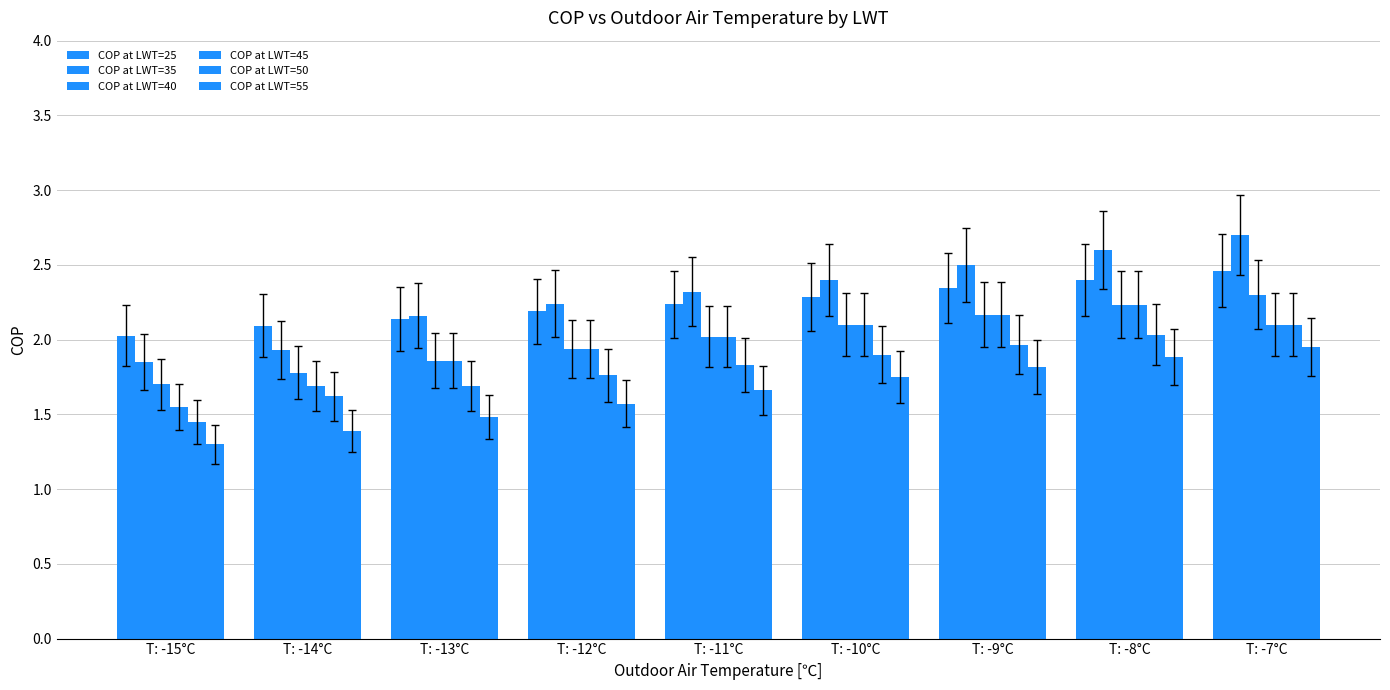

Does the chart contain stacked bars?

No